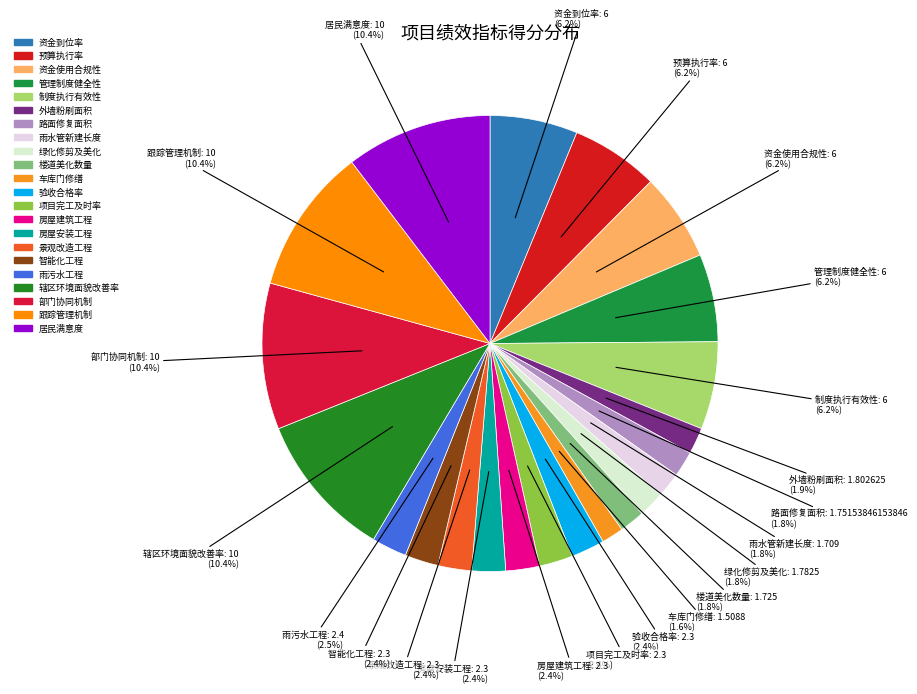

The 管理制度健全性 slice represents 6% of the pie. True or false?

True